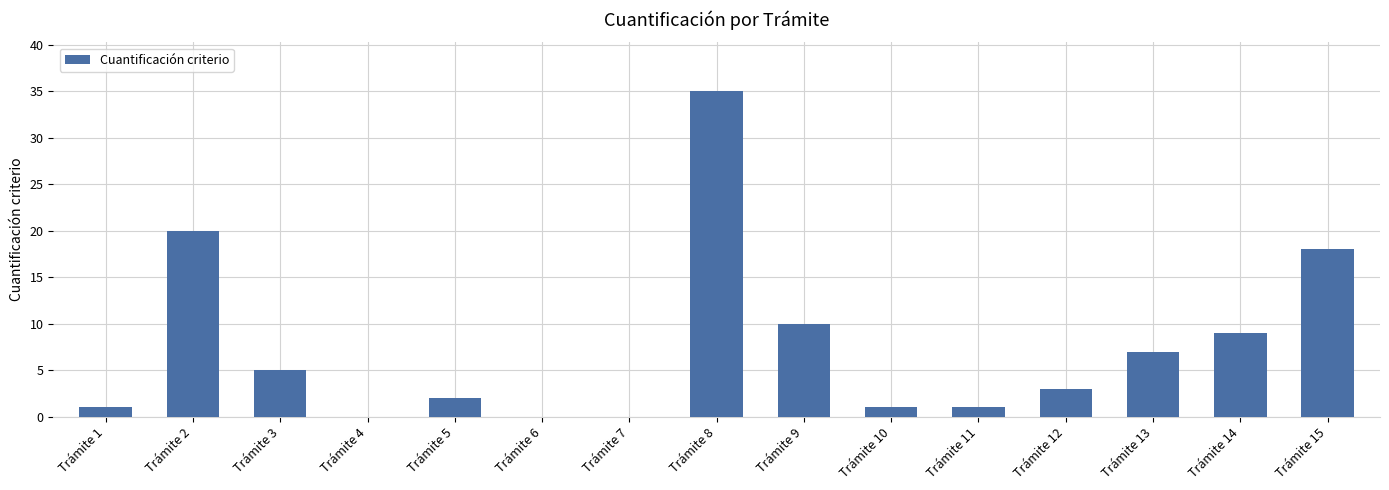

What is the maximum value shown in the chart?

35